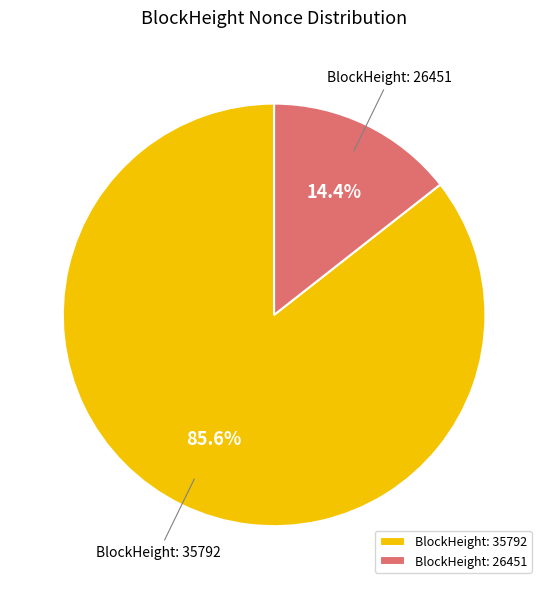

What is the largest slice in the pie chart?

BlockHeight: 35792